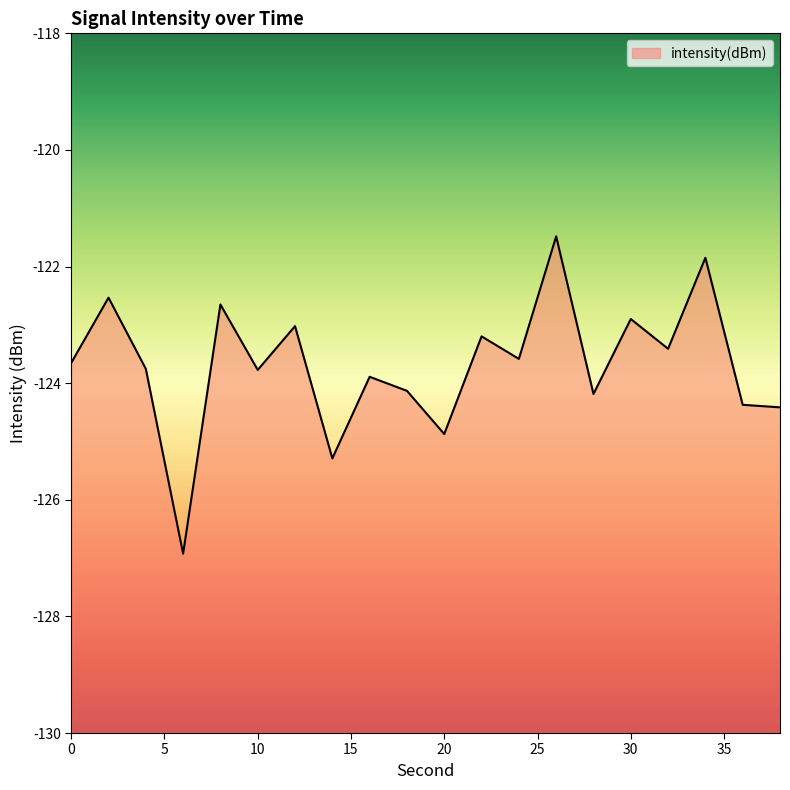

Reading left to right, extract all data points from this chart.

-123.7	-122.5	-123.8	-126.9	-122.7	-123.8	-123.0	-125.3	-123.9	-124.1	-124.9	-123.2	-123.6	-121.5	-124.2	-122.9	-123.4	-121.8	-124.4	-124.4